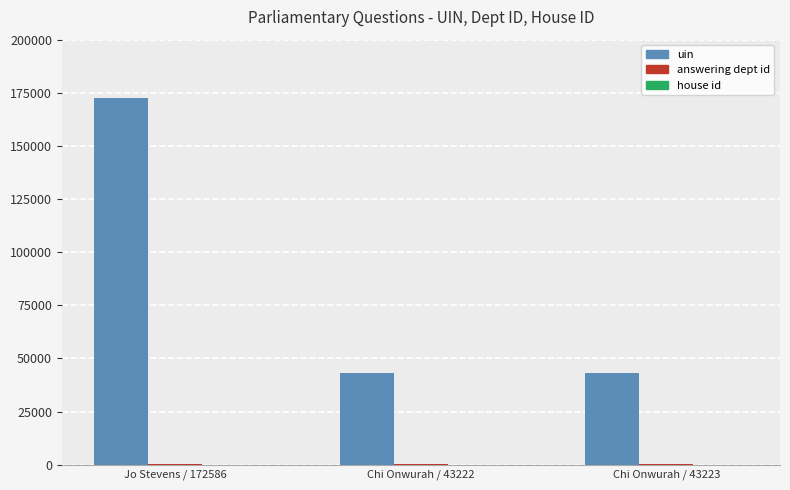

Which series has the widest spread of values?

uin